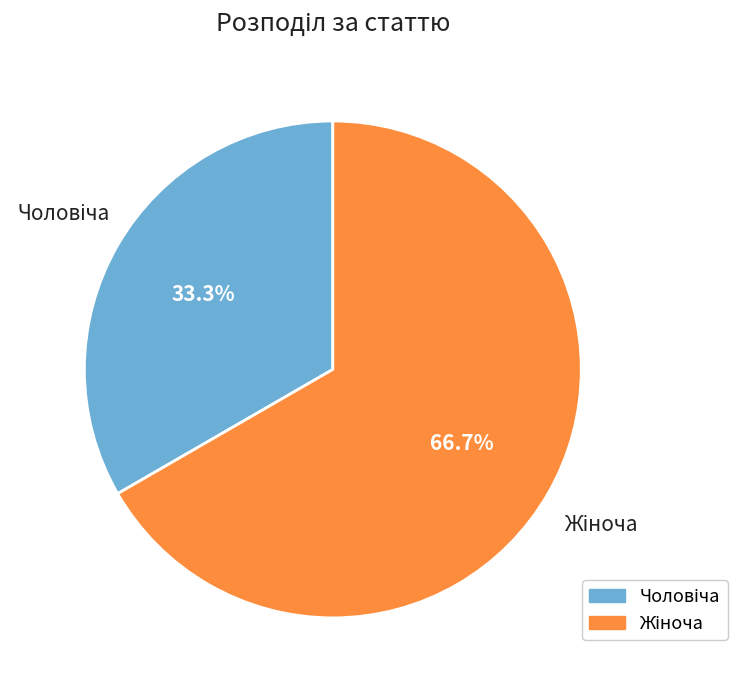

Is there a majority slice in this chart?

Yes